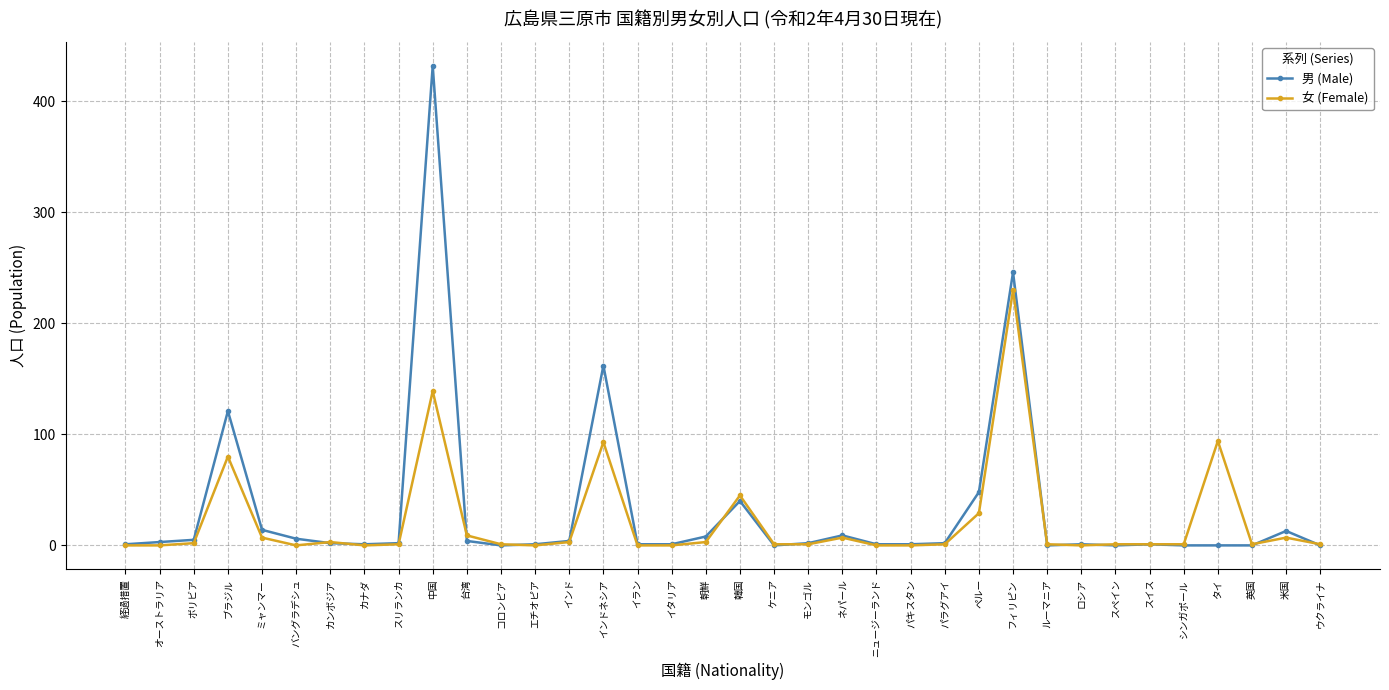

List the series in order of their overall mean, highest first.

男 (Male), 女 (Female)